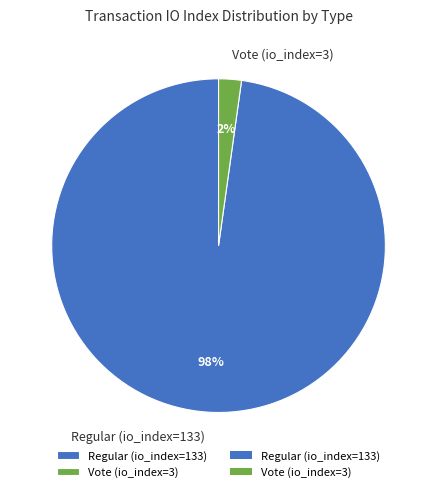

Does any single category account for the majority?

Yes